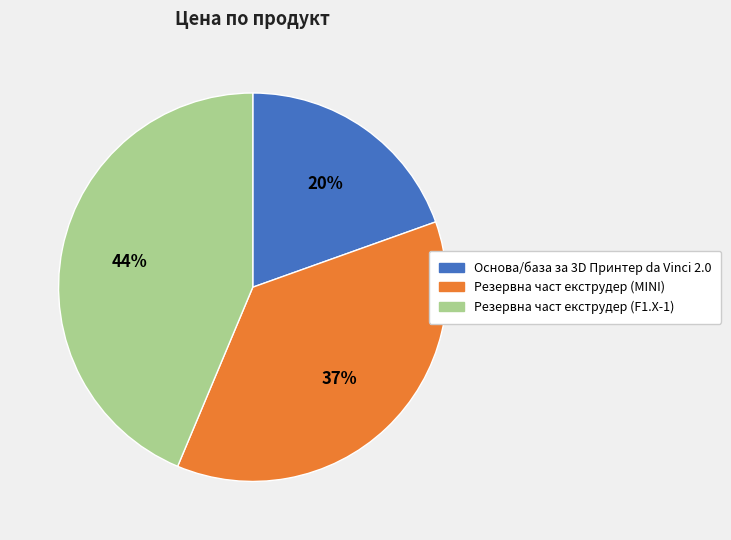

Do Резервна част екструдер (MINI) and Резервна част екструдер (F1.X-1) together represent more than half of the pie?

Yes